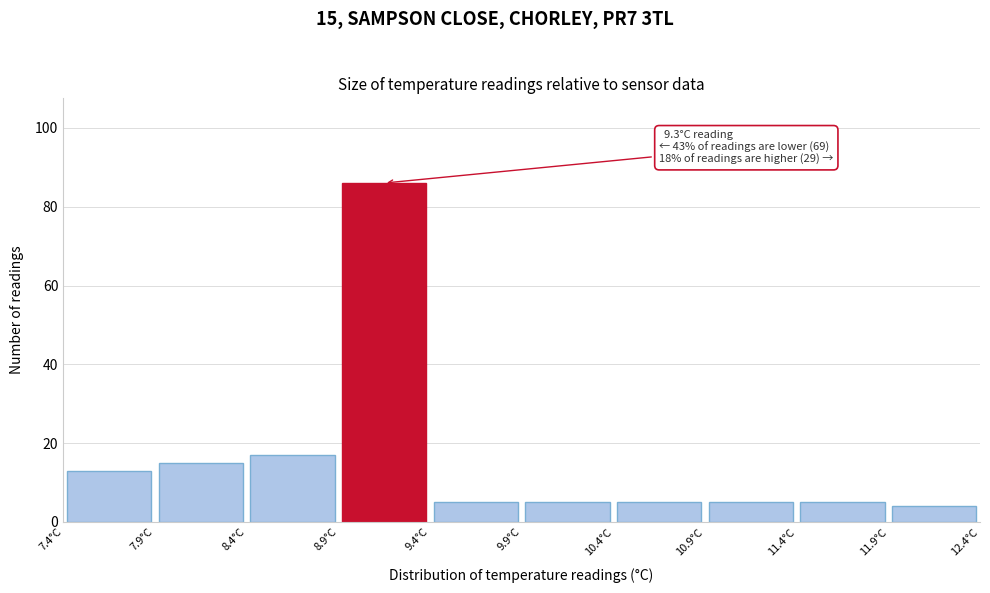

Which range on the x-axis has the tallest bar?

8.9 to 9.4